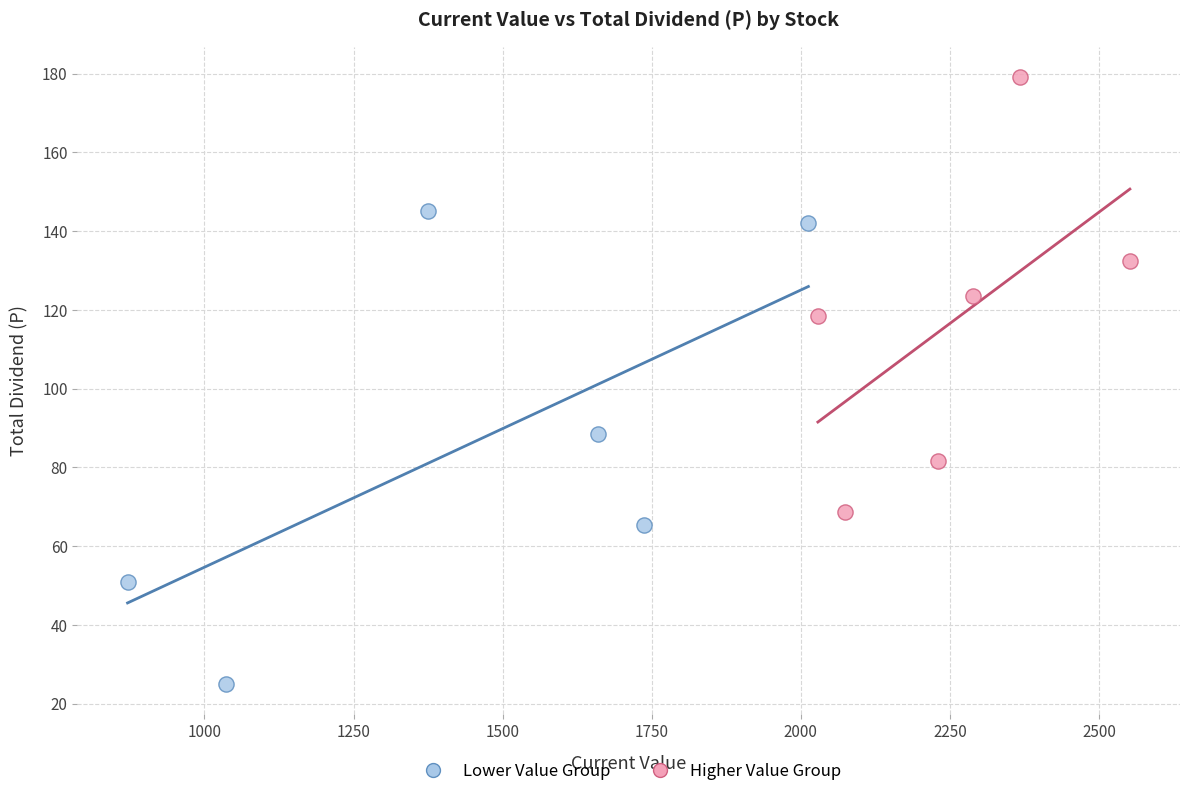

Which series contains the highest Y value?

Higher Value Group